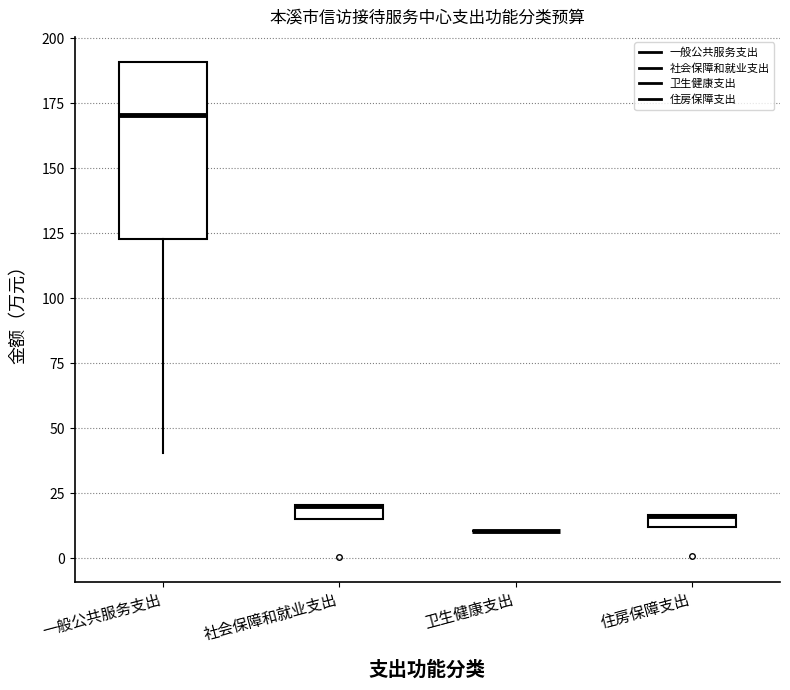

Comparing the boxes themselves (not the whiskers), which one is the tallest?

一般公共服务支出